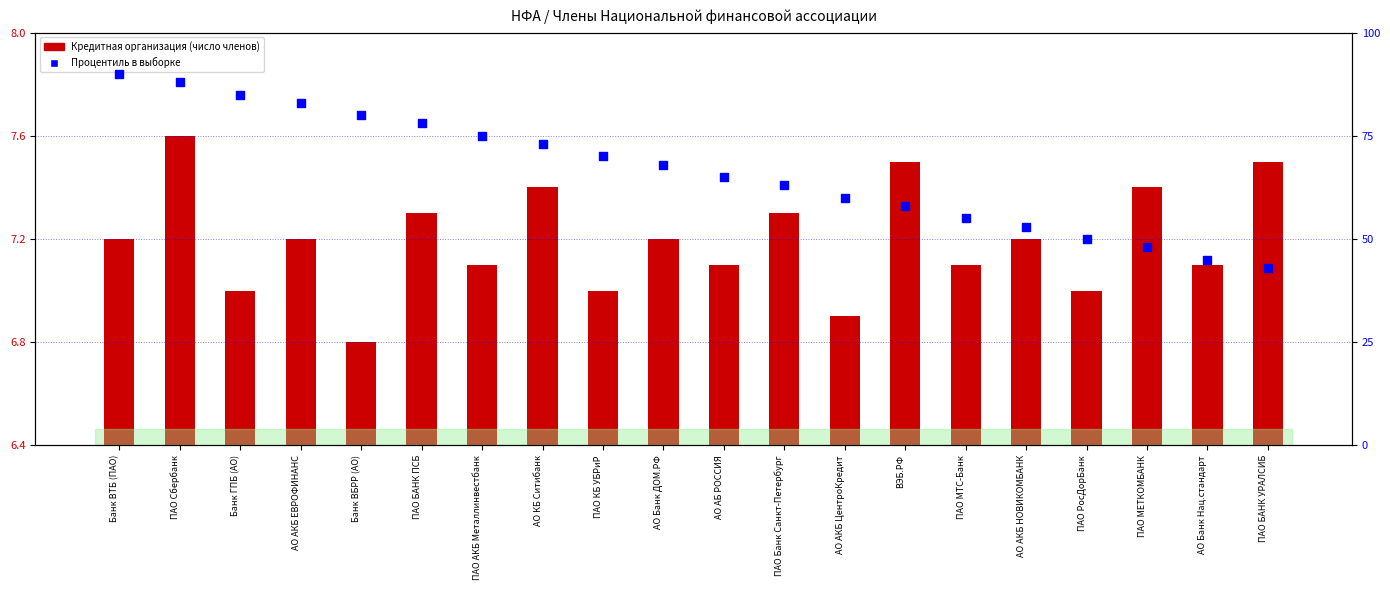

Which series reaches the minimum Y coordinate?

Кредитная организация